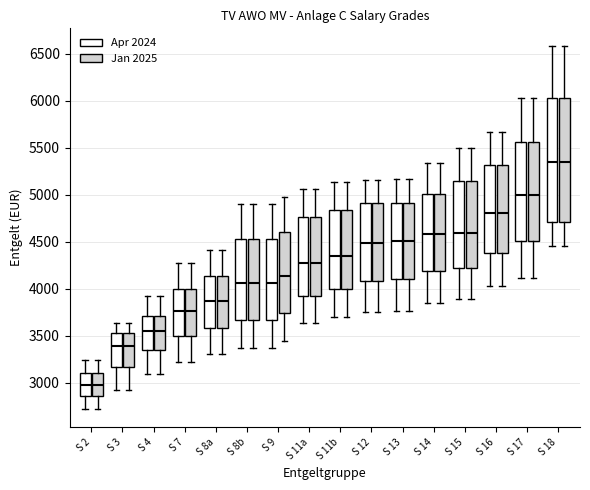

Where is the lower edge of the box for S 14 (Apr 2024) on the y-axis? The values are not printed on the chart, so give them approximately, as read against the axis.

4200